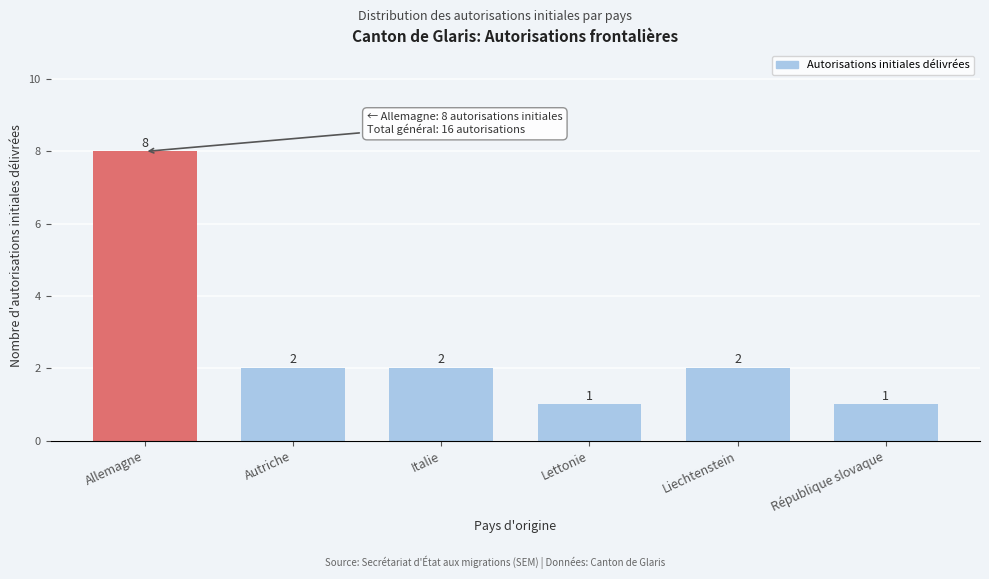

Reading right to left, transcribe all the data shown in this chart.

République slovaque=1	Liechtenstein=2	Lettonie=1	Italie=2	Autriche=2	Allemagne=8